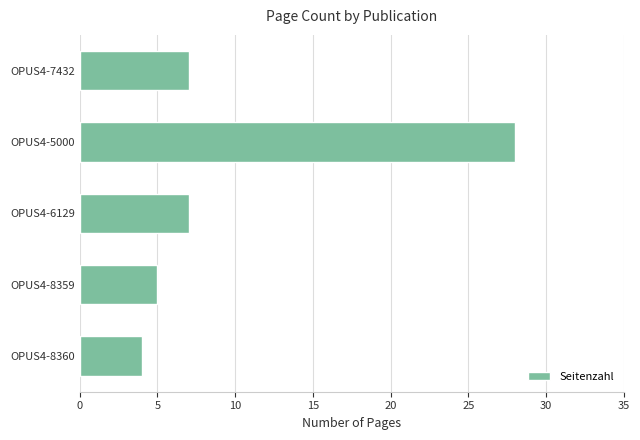

How many data points are less than 7?

2